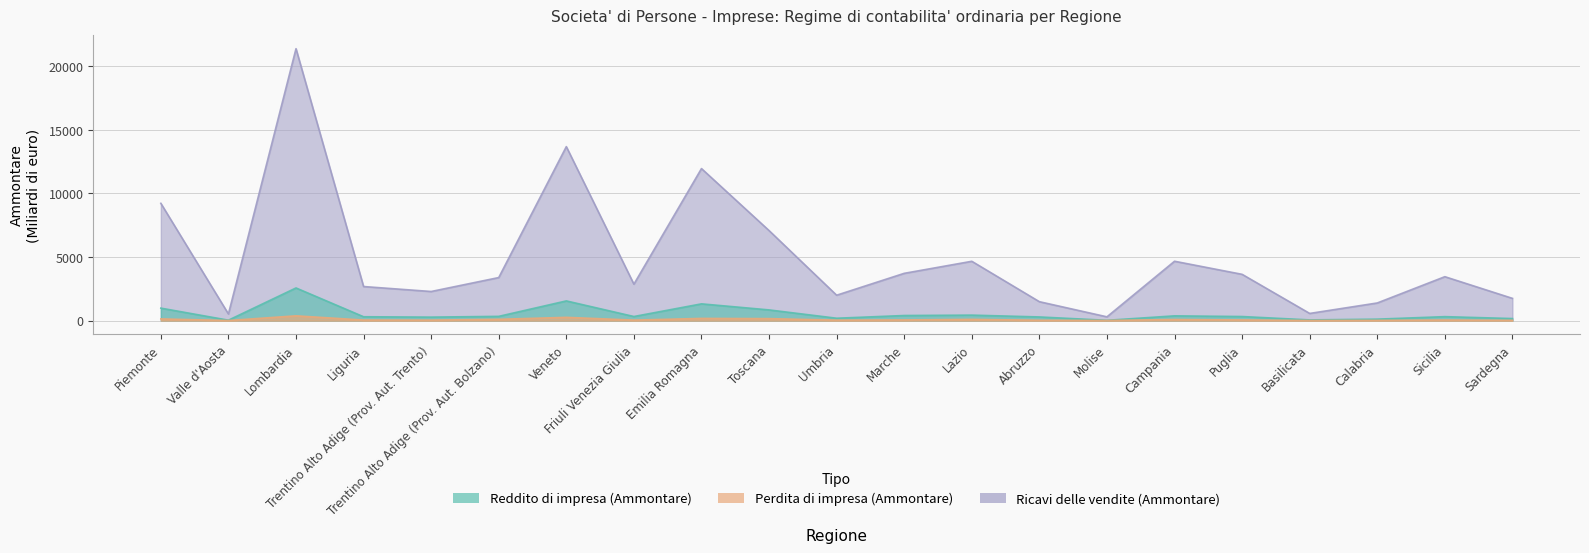

At how many categories does at least one series exceed 17948?

1